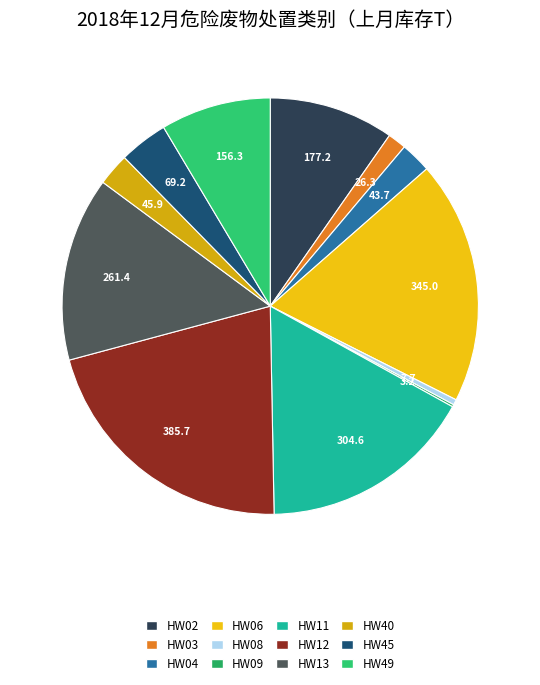

Is the sum of HW08 and HW06 greater than half?

No